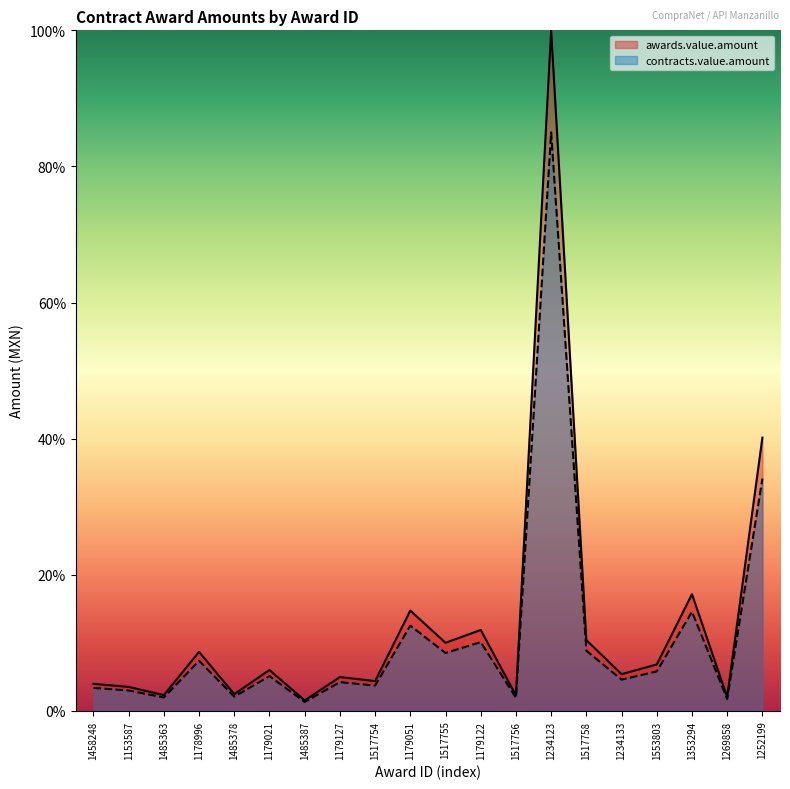

What is the minimum value shown in the chart?

1.3